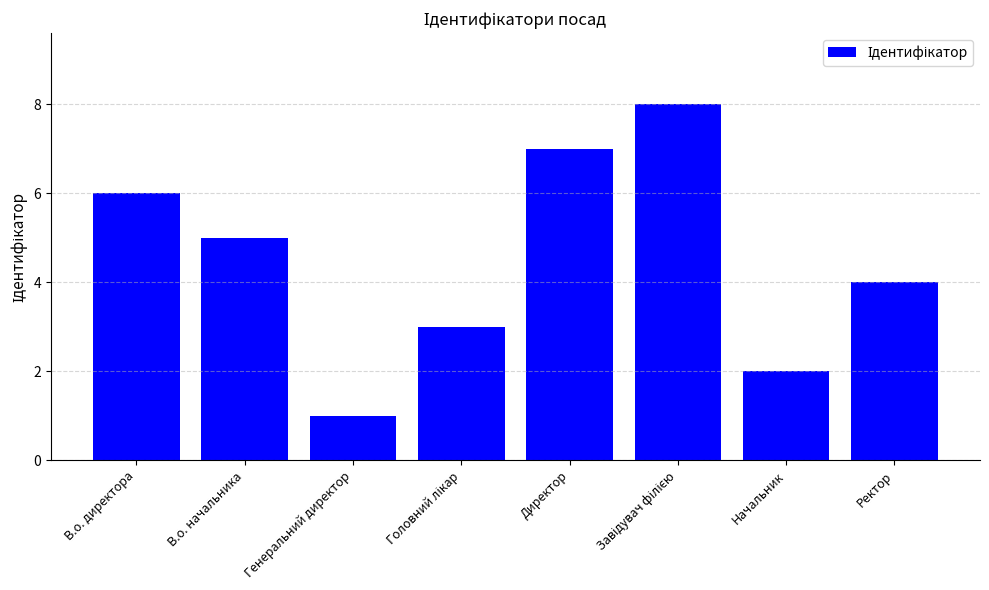

Is it true that the value at В.о. начальника is 5?

True